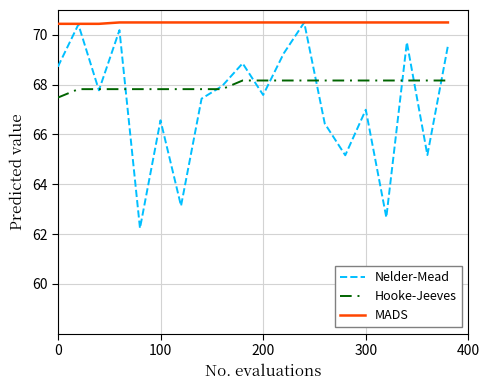

What is the minimum value for Nelder-Mead?

62.2